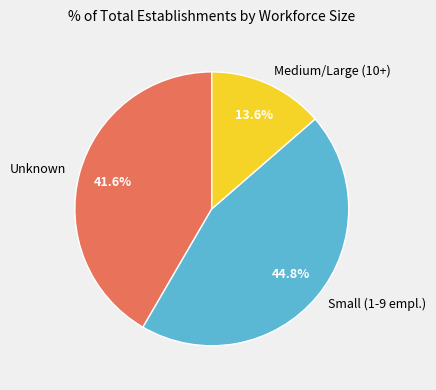

Which has a higher value, Unknown or Medium/Large (10+)?

Unknown